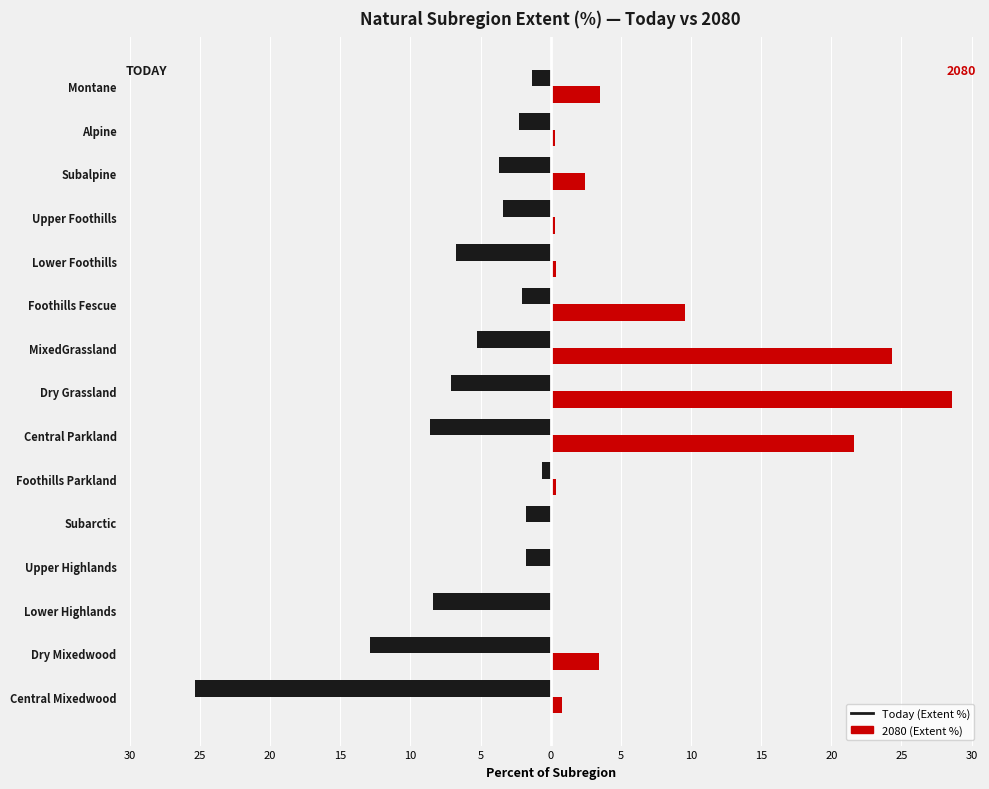

What are all the series names shown in the legend?

Today (Extent %), 2080 (Extent %)